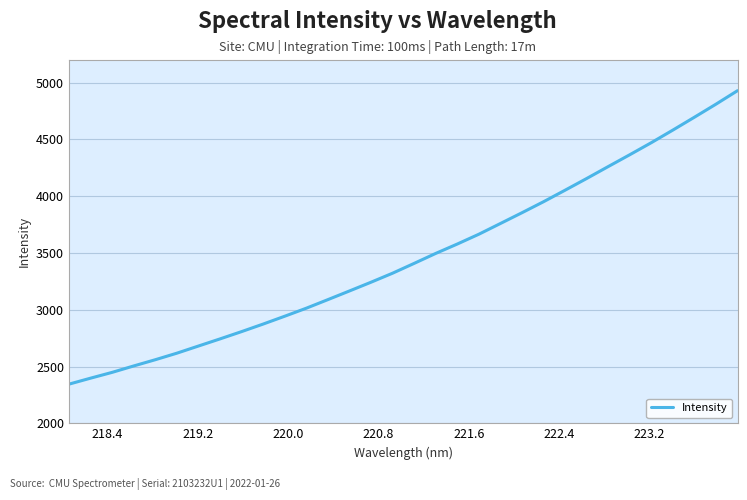

How many lines are shown in the chart?

1